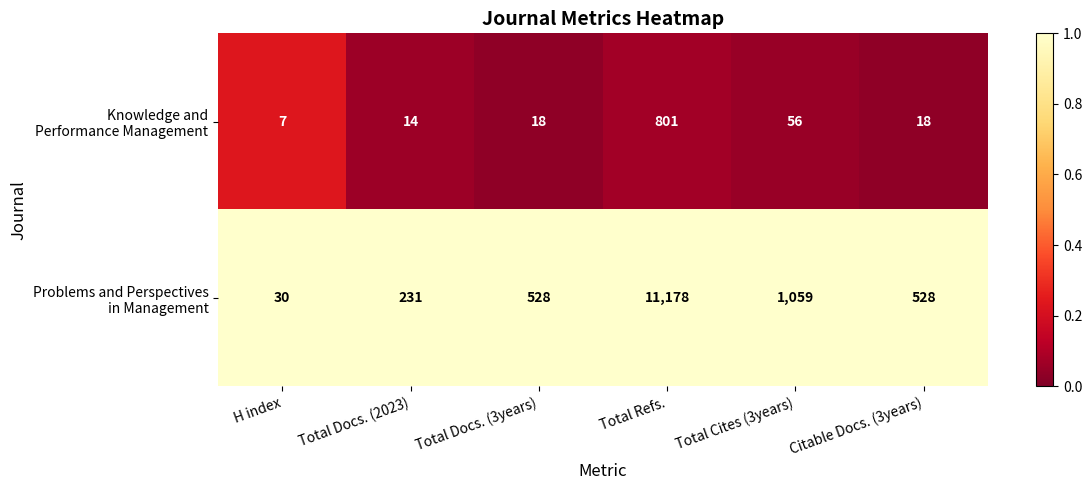

What is the greatest value displayed?

11178